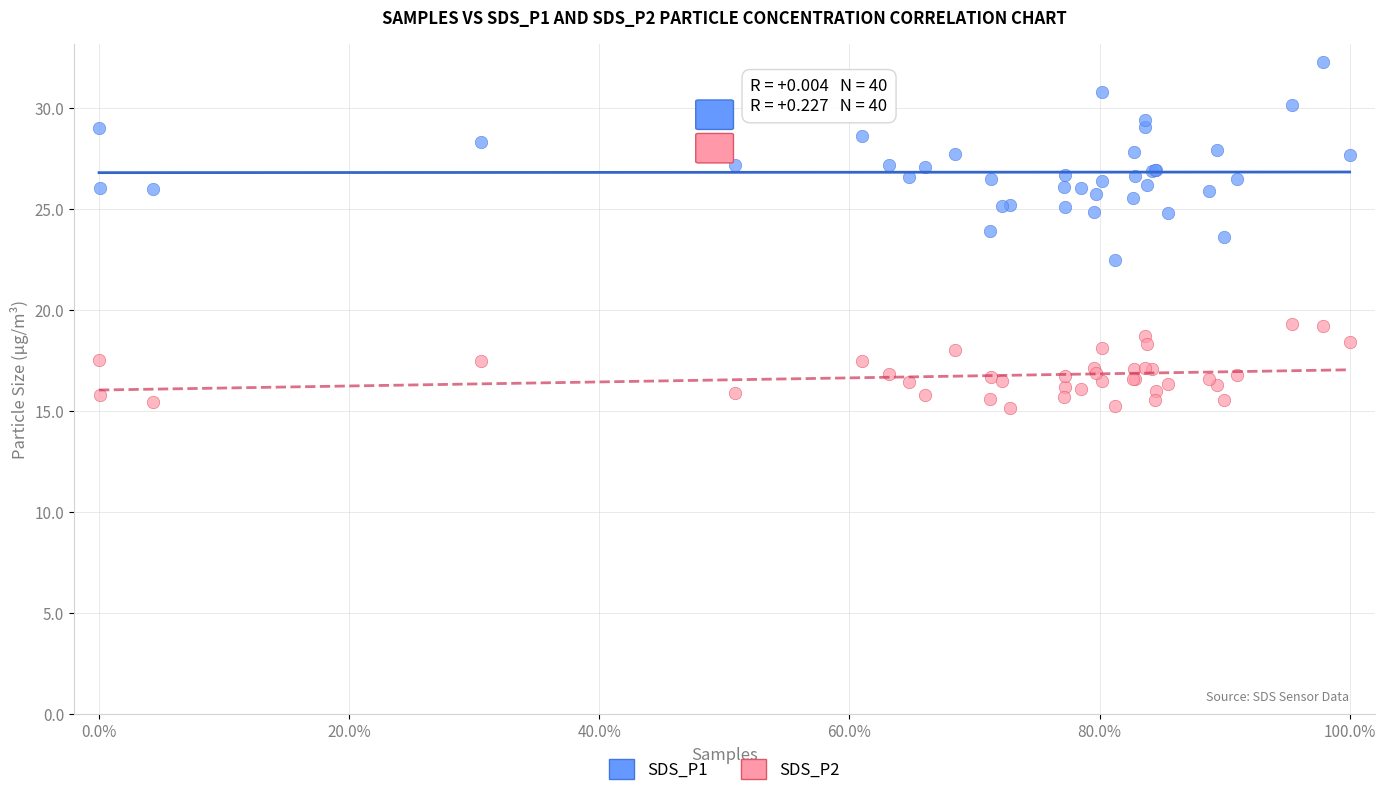

What are all the series names shown in the legend?

SDS_P1, SDS_P2